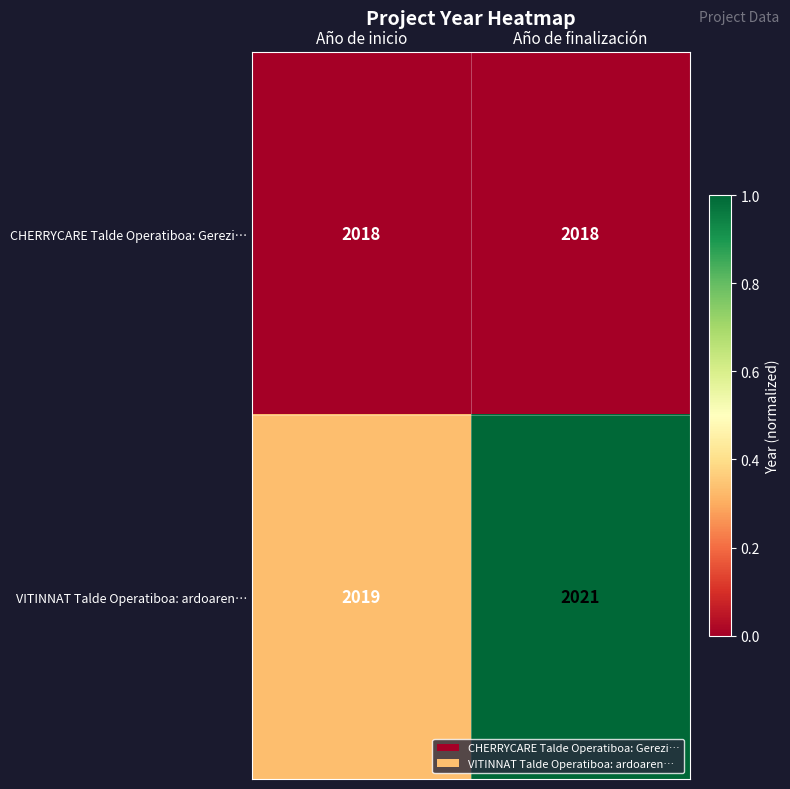

List the series in order of their overall mean, highest first.

VITINNAT Talde Operatiboa: ardoaren…, CHERRYCARE Talde Operatiboa: Gerezi…